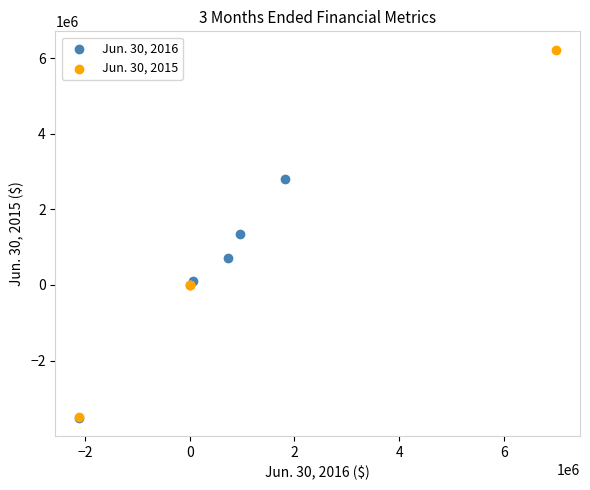

Which series contains the highest Y value?

Jun. 30, 2015